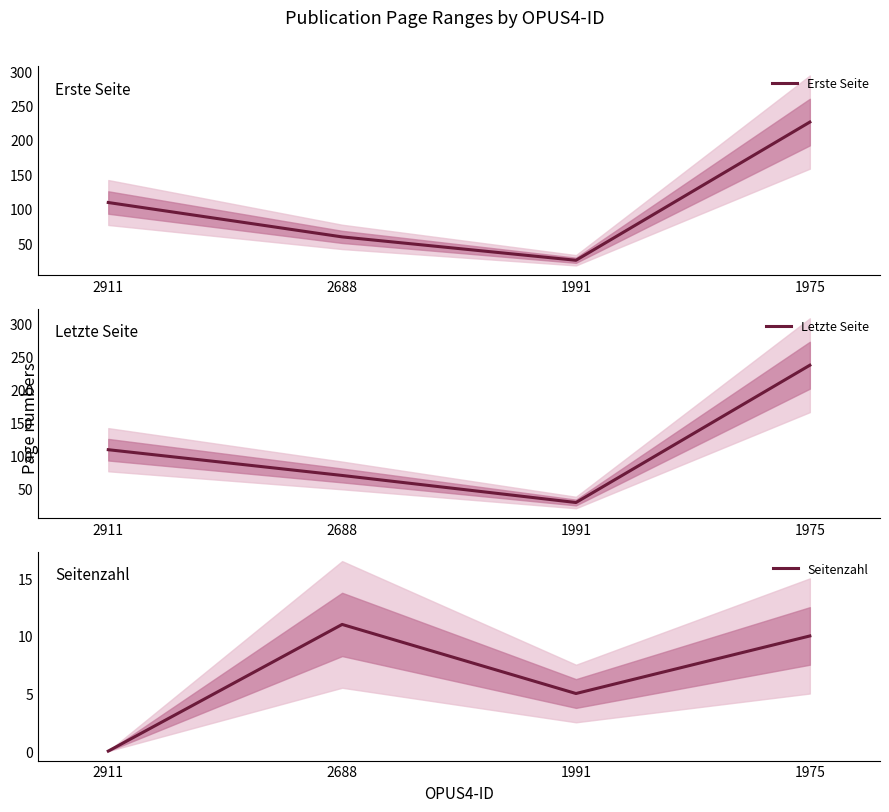

Where is the first local maximum for Seitenzahl?

2688